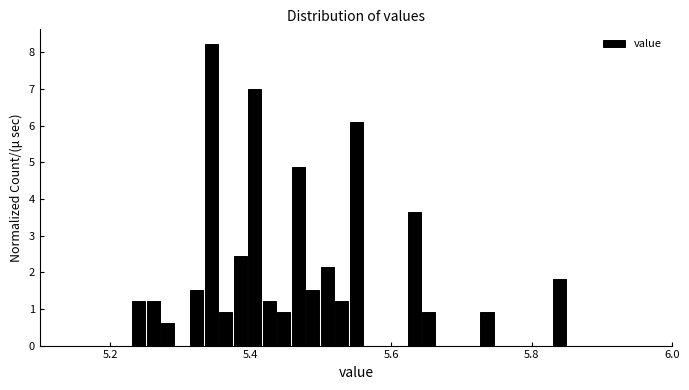

Around what value on the x-axis is the tallest bar? Give the approximate position of its centre, as read against the axis.

5.34